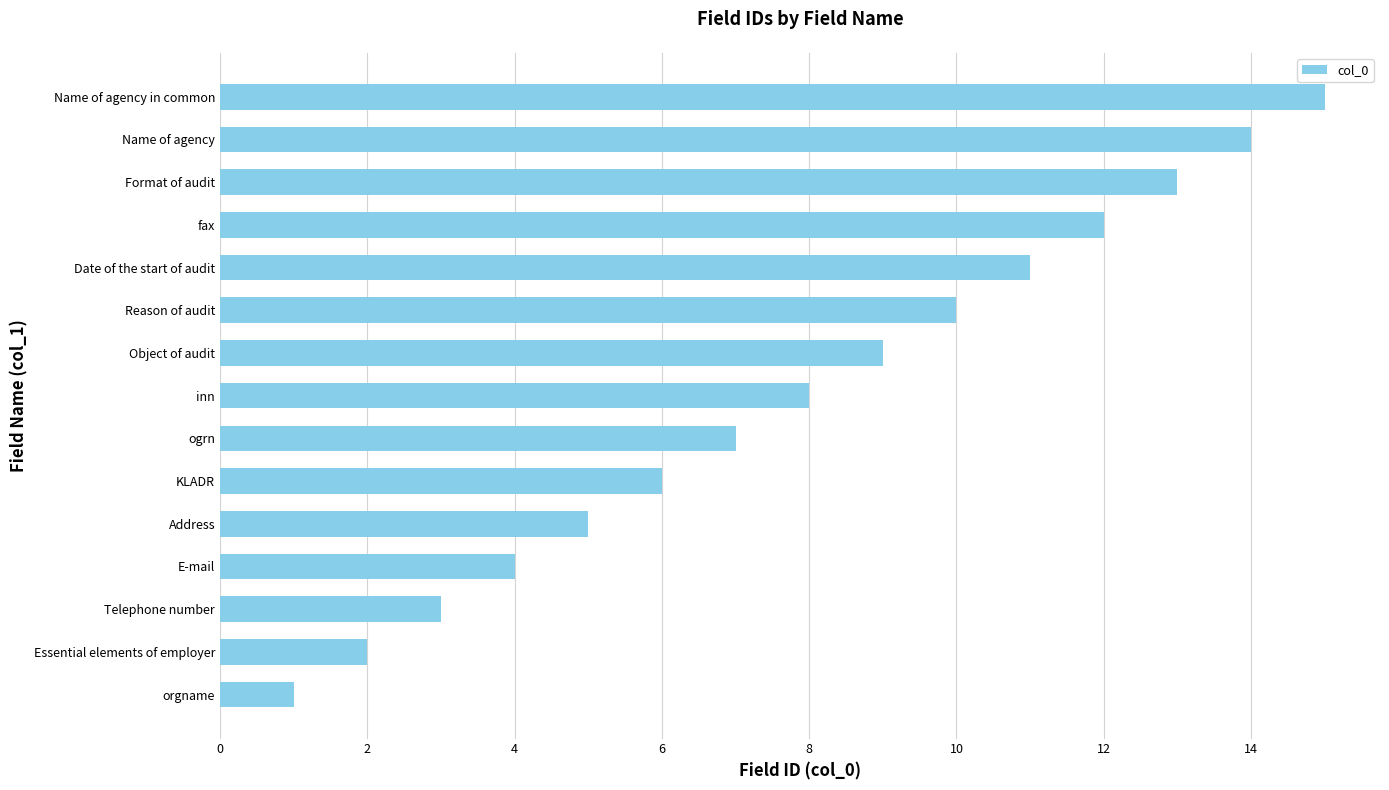

How many data points are less than 8?

7